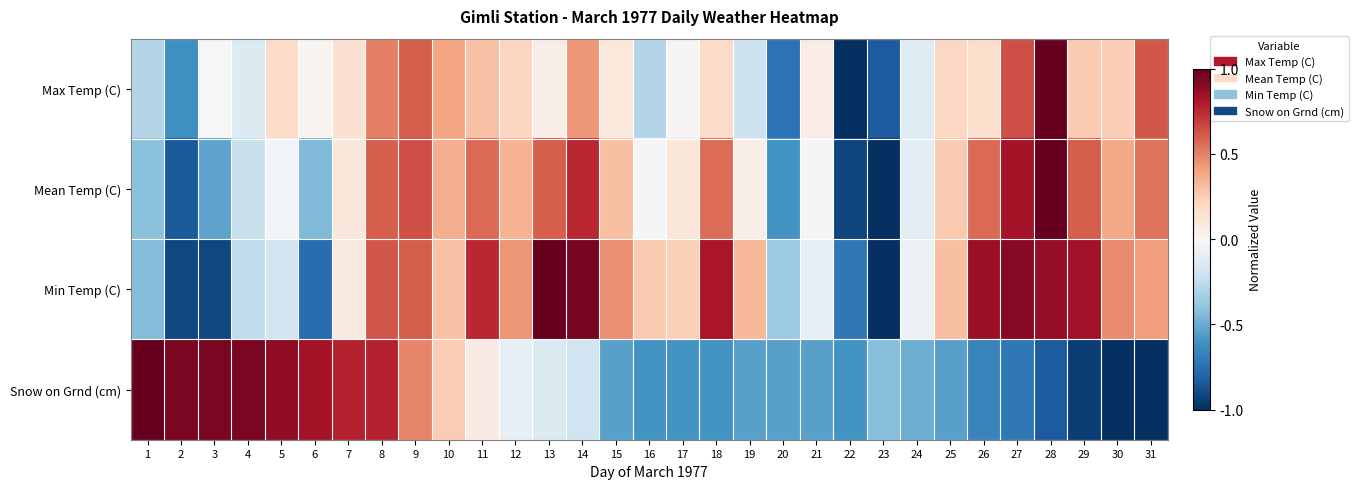

Reading left to right, transcribe all the data shown in this chart.

Max Temp (C): 1=-0.3	2=-0.6	3=0.0	4=-0.1	5=0.2	6=0.0	7=0.2	8=0.5	9=0.6	10=0.4	11=0.3	12=0.2	13=0.1	14=0.4	15=0.1	16=-0.3	17=0.0	18=0.2	19=-0.2	20=-0.7	21=0.1	22=-1.0	23=-0.8	24=-0.1	25=0.2	26=0.2	27=0.6	28=1.0	29=0.3	30=0.2	31=0.6
Mean Temp (C): 1=-0.4	2=-0.8	3=-0.5	4=-0.2	5=-0.0	6=-0.4	7=0.1	8=0.6	9=0.6	10=0.4	11=0.6	12=0.3	13=0.6	14=0.8	15=0.3	16=-0.0	17=0.1	18=0.6	19=0.1	20=-0.6	21=-0.0	22=-0.9	23=-1.0	24=-0.1	25=0.3	26=0.6	27=0.8	28=1.0	29=0.6	30=0.4	31=0.5
Min Temp (C): 1=-0.4	2=-0.9	3=-0.9	4=-0.3	5=-0.2	6=-0.8	7=0.1	8=0.6	9=0.6	10=0.3	11=0.8	12=0.4	13=1.0	14=0.9	15=0.5	16=0.3	17=0.2	18=0.8	19=0.3	20=-0.4	21=-0.1	22=-0.7	23=-1.0	24=-0.1	25=0.3	26=0.9	27=0.9	28=0.9	29=0.8	30=0.5	31=0.4
Snow on Grnd (cm): 1=1.0	2=0.9	3=0.9	4=0.9	5=0.9	6=0.8	7=0.8	8=0.8	9=0.5	10=0.3	11=0.1	12=-0.1	13=-0.1	14=-0.2	15=-0.5	16=-0.6	17=-0.6	18=-0.6	19=-0.5	20=-0.5	21=-0.5	22=-0.6	23=-0.4	24=-0.5	25=-0.5	26=-0.7	27=-0.7	28=-0.8	29=-0.9	30=-1.0	31=-1.0